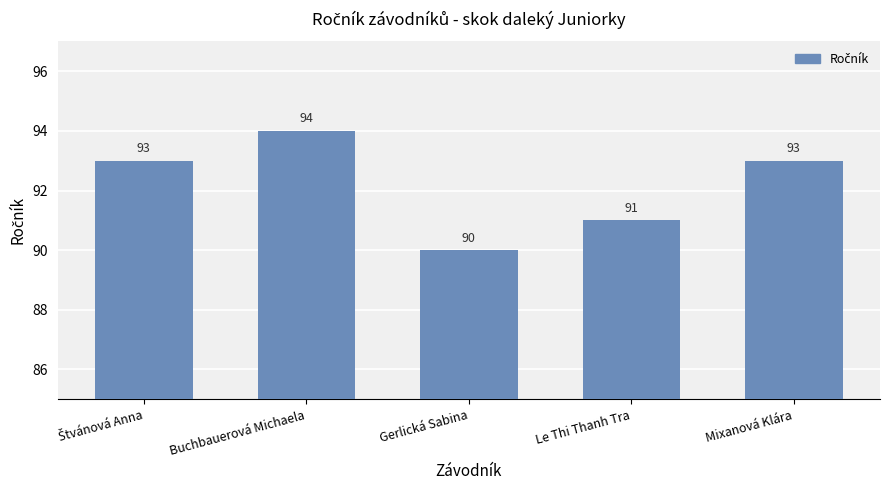

Which label corresponds to the smallest value in the chart?

Gerlická Sabina